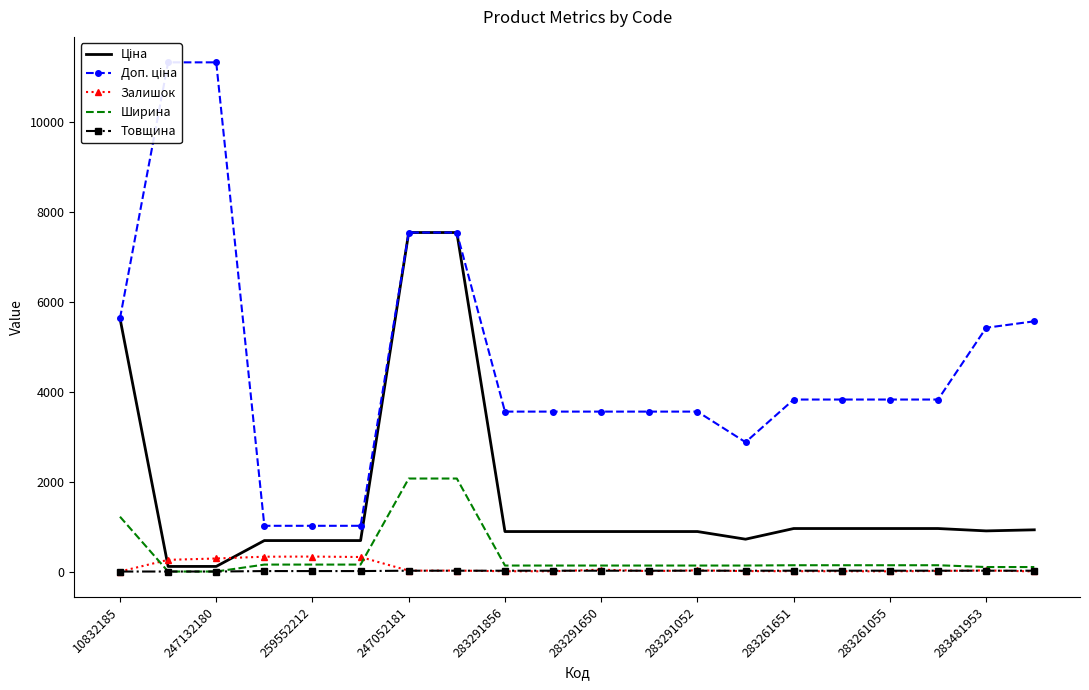

The value of Ширина at 10832185 is 1220.0. True or false?

True